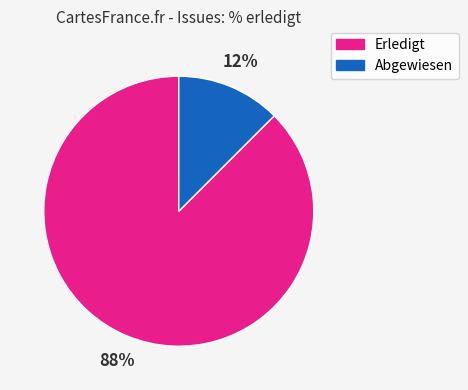

To the nearest percent, what is the average slice percentage?

50%